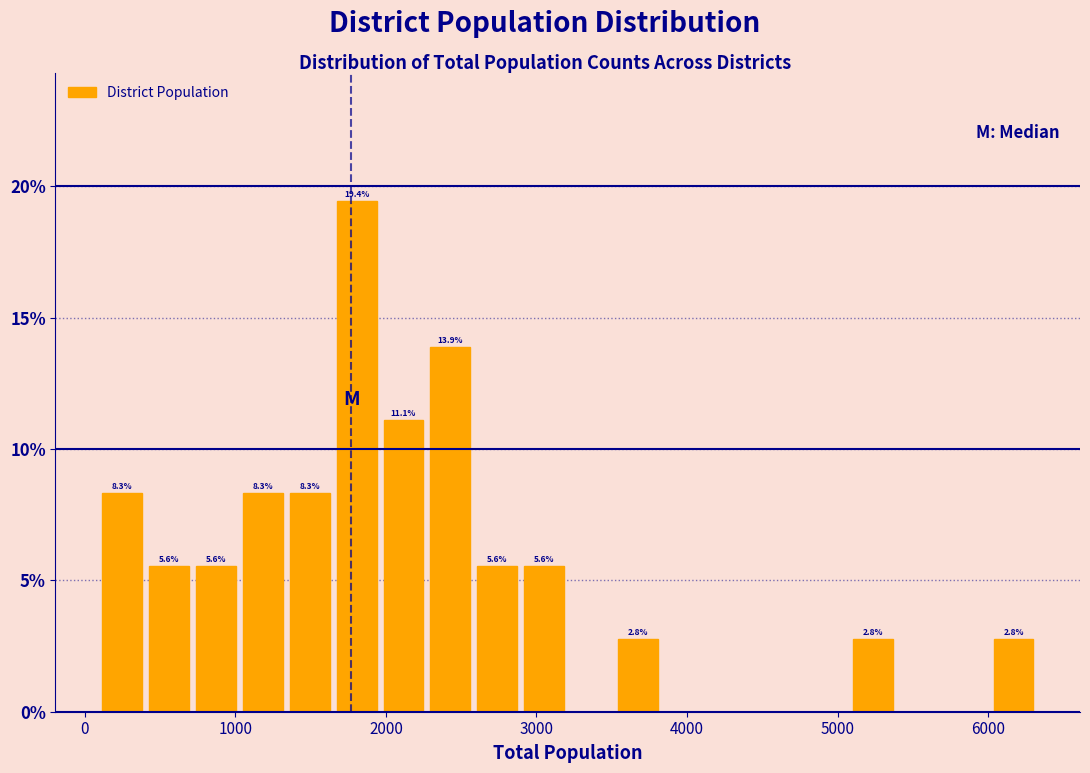

Read against the x-axis, roughly where is the centre of the tallest bar?

1800